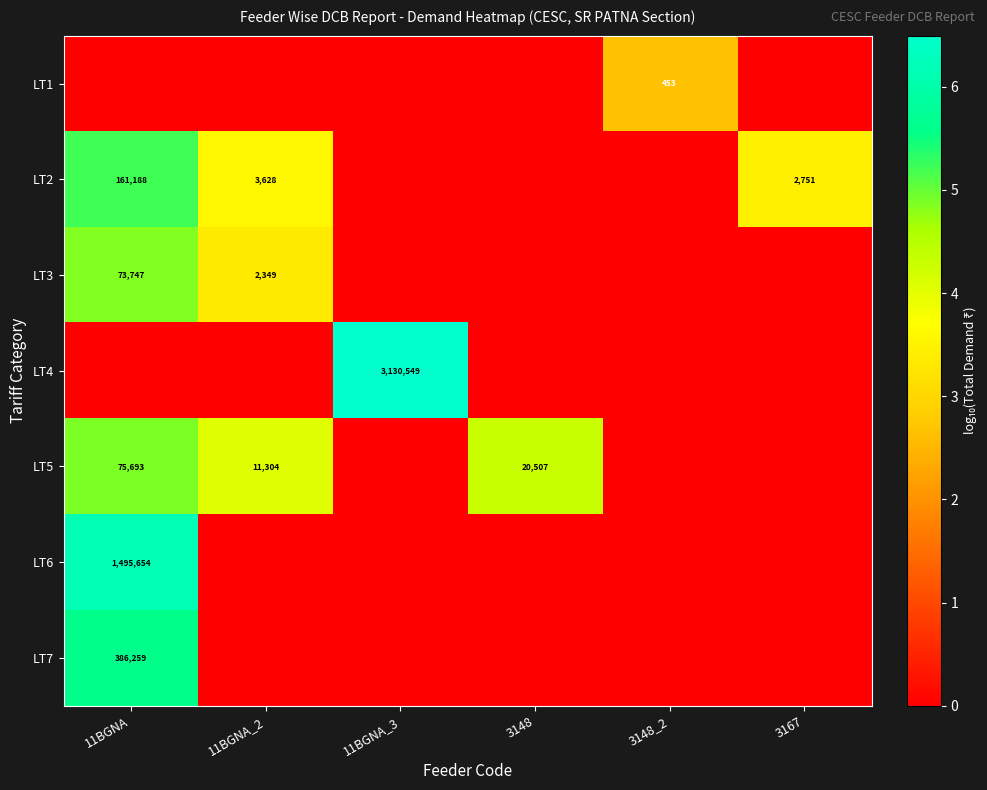

Count the number of categories in the chart.

6